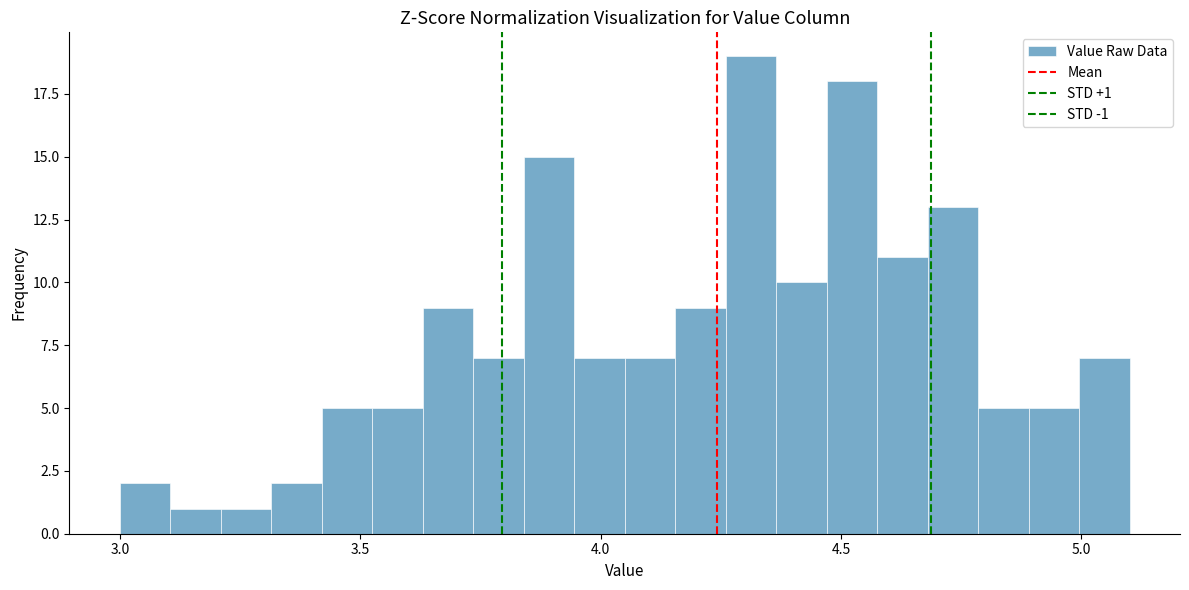

Read against the x-axis, roughly where is the centre of the tallest bar?

4.30